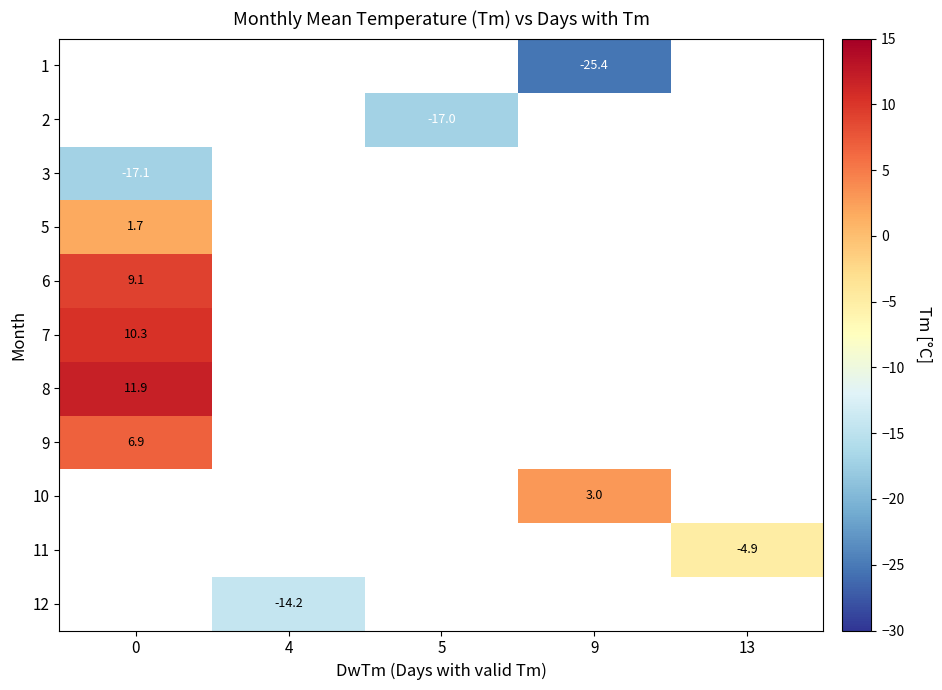

Count the number of categories in the chart.

5